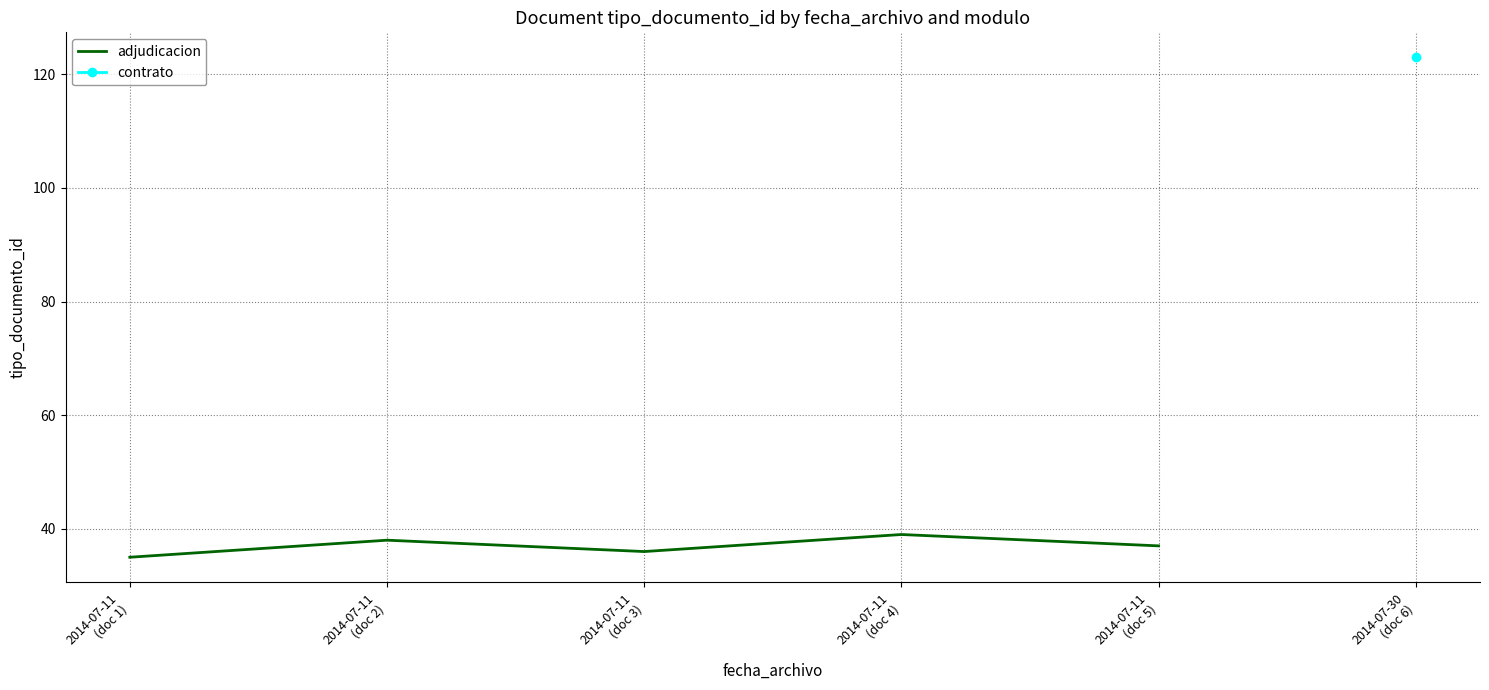

What is the label of the 1st point from the left?

2014-07-11
(doc 1)